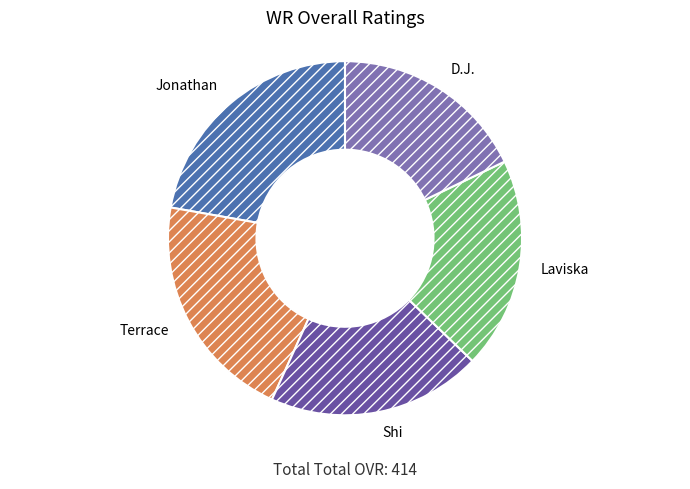

Do Shi and D.J. together represent more than half of the pie?

No